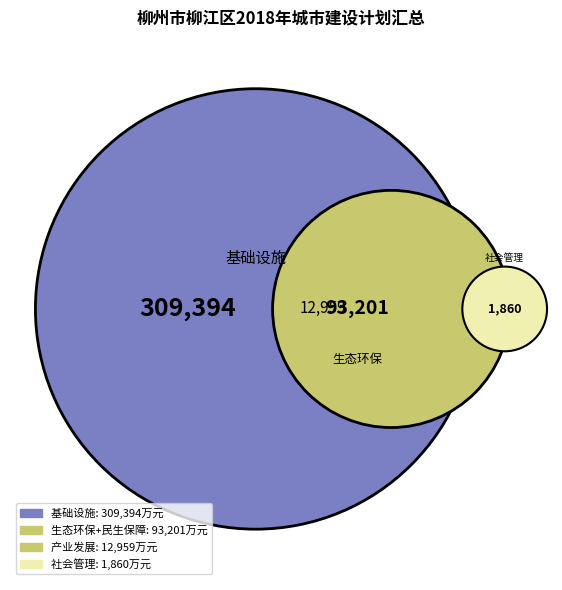

Do 民生保障 and 社会管理 together represent more than half of the pie?

No